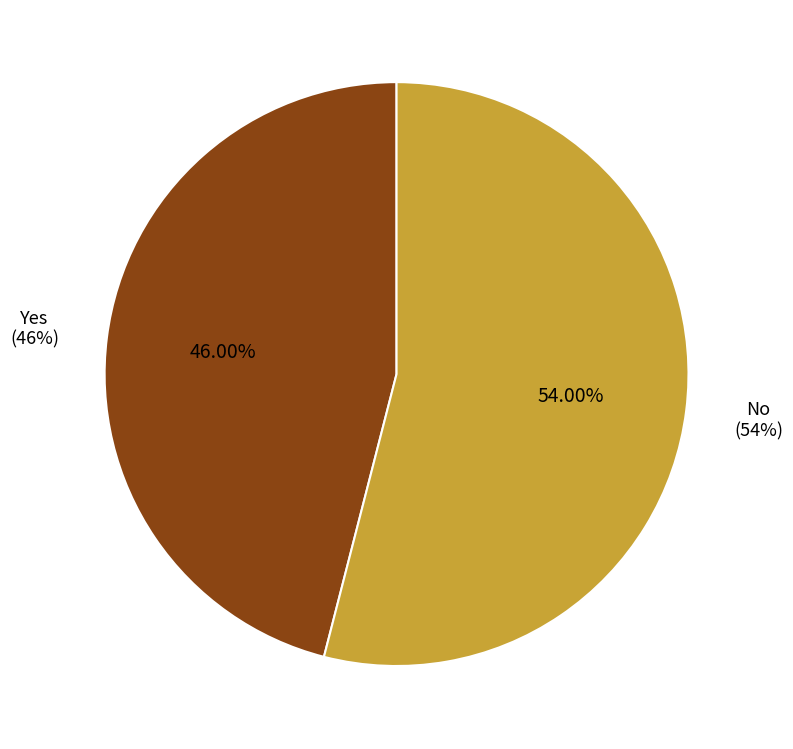

Count the number of slices in the pie.

2